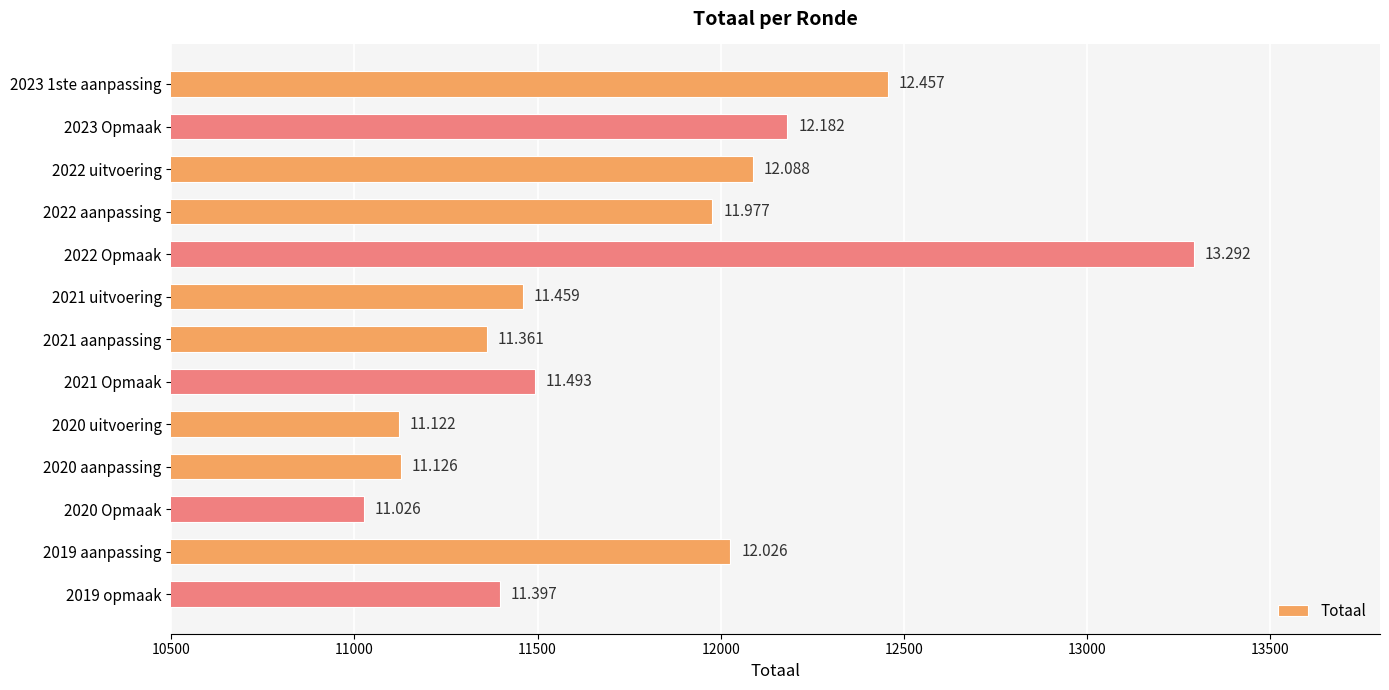

Are the bars horizontal?

Yes